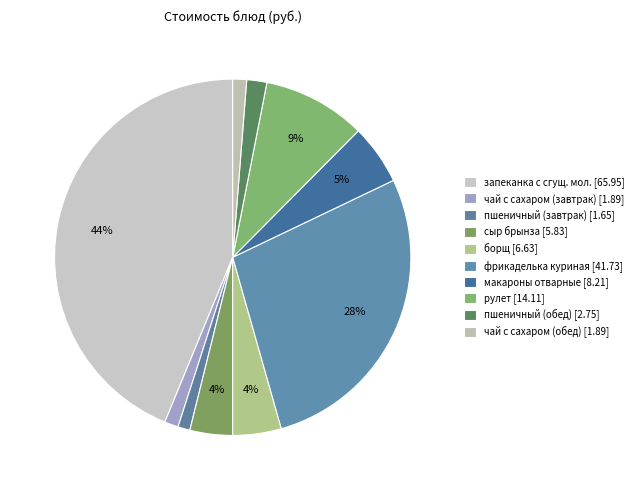

Which slice is the smallest?

пшеничный (завтрак)